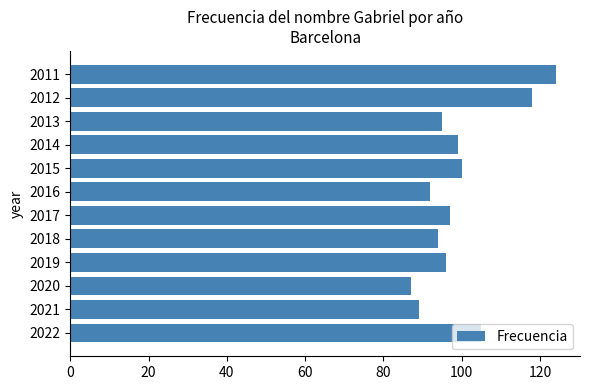

True or false: the data shows 177 at 2014.

False